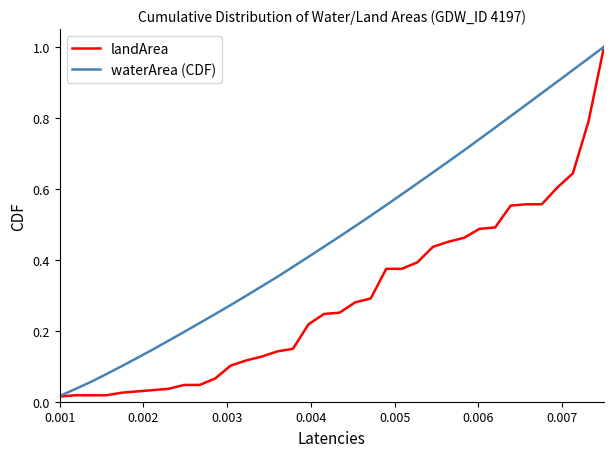

List the series in order of their overall mean, lowest first.

landArea, waterArea (CDF)